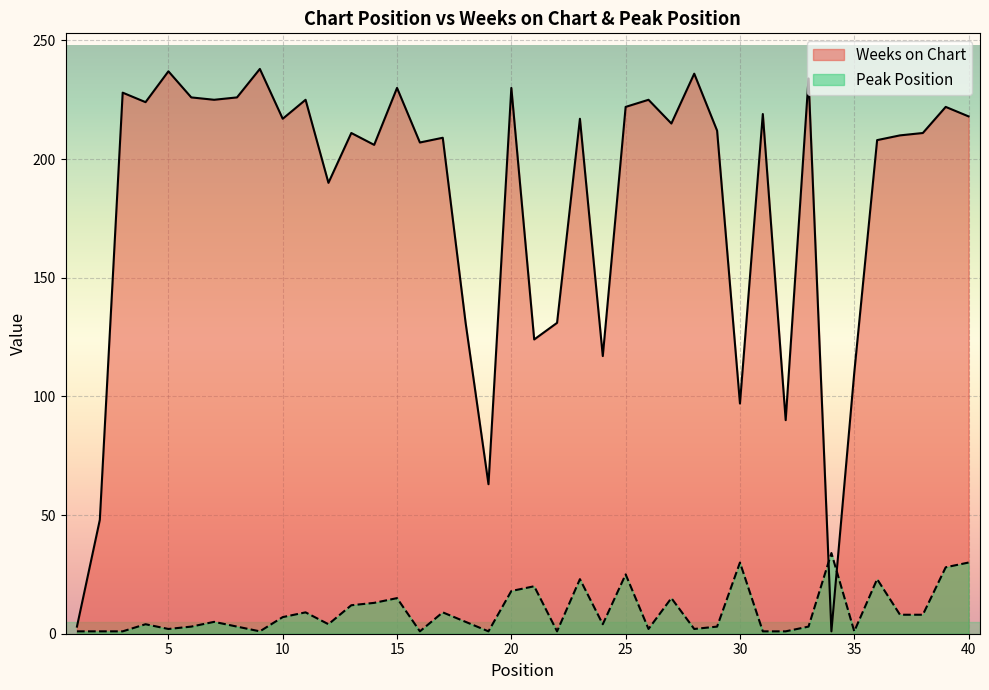

How many times do Peak Position and Weeks on Chart cross each other?

2